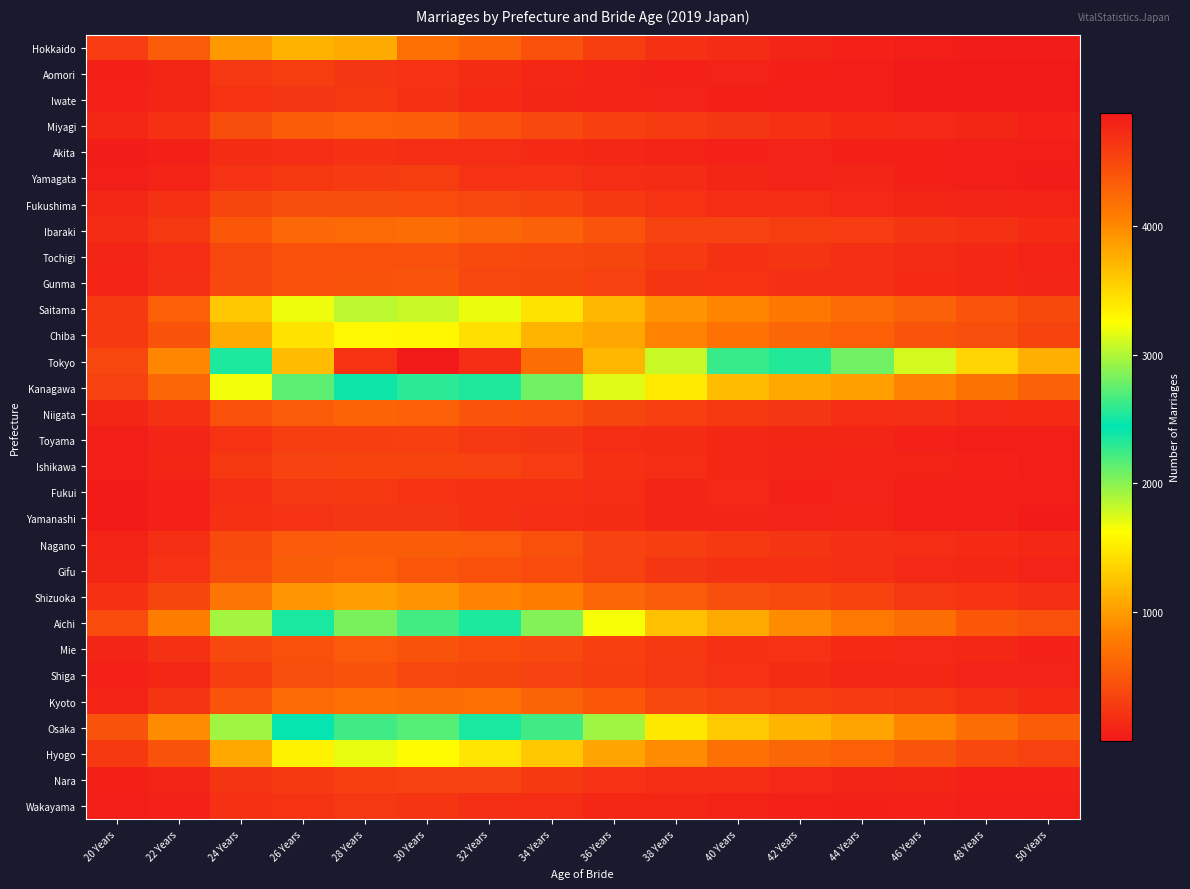

Reading left to right, what are all the values shown in this chart?

Hokkaido: 20 Years=289	22 Years=529	24 Years=975	26 Years=1144	28 Years=1098	30 Years=697	32 Years=601	34 Years=447	36 Years=302	38 Years=197	40 Years=151	42 Years=101	44 Years=76	46 Years=52	48 Years=42	50 Years=34
Aomori: 20 Years=66	22 Years=113	24 Years=252	26 Years=291	28 Years=241	30 Years=213	32 Years=159	34 Years=126	36 Years=94	38 Years=79	40 Years=84	42 Years=67	44 Years=56	46 Years=17	48 Years=5	50 Years=6
Iwate: 20 Years=72	22 Years=112	24 Years=220	26 Years=241	28 Years=258	30 Years=204	32 Years=146	34 Years=112	36 Years=93	38 Years=82	40 Years=68	42 Years=50	44 Years=49	46 Years=31	48 Years=14	50 Years=10
Miyagi: 20 Years=124	22 Years=195	24 Years=425	26 Years=548	28 Years=567	30 Years=558	32 Years=454	34 Years=379	36 Years=315	38 Years=278	40 Years=240	42 Years=200	44 Years=147	46 Years=136	48 Years=112	50 Years=81
Akita: 20 Years=34	22 Years=68	24 Years=158	26 Years=174	28 Years=200	30 Years=170	32 Years=174	34 Years=147	36 Years=121	38 Years=93	40 Years=80	42 Years=83	44 Years=69	46 Years=67	48 Years=59	50 Years=48
Yamagata: 20 Years=51	22 Years=100	24 Years=213	26 Years=255	28 Years=274	30 Years=294	32 Years=214	34 Years=206	36 Years=174	38 Years=156	40 Years=114	42 Years=85	44 Years=108	46 Years=66	48 Years=61	50 Years=42
Fukushima: 20 Years=128	22 Years=199	24 Years=361	26 Years=427	28 Years=424	30 Years=412	32 Years=372	34 Years=348	36 Years=265	38 Years=219	40 Years=168	42 Years=171	44 Years=134	46 Years=119	48 Years=106	50 Years=95
Ibaraki: 20 Years=154	22 Years=256	24 Years=505	26 Years=639	28 Years=658	30 Years=686	32 Years=623	34 Years=592	36 Years=478	38 Years=343	40 Years=338	42 Years=296	44 Years=282	46 Years=233	48 Years=198	50 Years=144
Tochigi: 20 Years=107	22 Years=168	24 Years=374	26 Years=456	28 Years=449	30 Years=443	32 Years=400	34 Years=378	36 Years=359	38 Years=275	40 Years=200	42 Years=229	44 Years=179	46 Years=157	48 Years=127	50 Years=91
Gunma: 20 Years=93	22 Years=185	24 Years=378	26 Years=455	28 Years=466	30 Years=485	32 Years=374	34 Years=366	36 Years=320	38 Years=232	40 Years=220	42 Years=180	44 Years=178	46 Years=142	48 Years=120	50 Years=109
Saitama: 20 Years=270	22 Years=573	24 Years=1280	26 Years=1679	28 Years=1849	30 Years=1805	32 Years=1692	34 Years=1456	36 Years=1167	38 Years=951	40 Years=852	42 Years=760	44 Years=657	46 Years=589	48 Years=474	50 Years=386
Chiba: 20 Years=264	22 Years=468	24 Years=1091	26 Years=1447	28 Years=1584	30 Years=1574	32 Years=1427	34 Years=1163	36 Years=1061	38 Years=849	40 Years=713	42 Years=614	44 Years=569	46 Years=485	48 Years=433	50 Years=350
Tokyo: 20 Years=370	22 Years=864	24 Years=2530	26 Years=3674	28 Years=4658	30 Years=4872	32 Years=4704	34 Years=4194	36 Years=3712	38 Years=3067	40 Years=2617	42 Years=2333	44 Years=2078	46 Years=1768	48 Years=1358	50 Years=1120
Kanagawa: 20 Years=337	22 Years=626	24 Years=1673	26 Years=2144	28 Years=2483	30 Years=2576	32 Years=2336	34 Years=2079	36 Years=1734	38 Years=1495	40 Years=1206	42 Years=1086	44 Years=1023	46 Years=838	48 Years=727	50 Years=576
Niigata: 20 Years=116	22 Years=203	24 Years=456	26 Years=535	28 Years=598	30 Years=566	32 Years=471	34 Years=453	36 Years=365	38 Years=311	40 Years=267	42 Years=236	44 Years=175	46 Years=181	48 Years=131	50 Years=139
Toyama: 20 Years=57	22 Years=106	24 Years=221	26 Years=306	28 Years=300	30 Years=313	32 Years=247	34 Years=236	36 Years=172	38 Years=160	40 Years=122	42 Years=116	44 Years=116	46 Years=80	48 Years=58	50 Years=57
Ishikawa: 20 Years=62	22 Years=117	24 Years=261	26 Years=347	28 Years=349	30 Years=355	32 Years=336	34 Years=281	36 Years=192	38 Years=169	40 Years=127	42 Years=105	44 Years=92	46 Years=97	48 Years=78	50 Years=55
Fukui: 20 Years=33	22 Years=72	24 Years=167	26 Years=249	28 Years=253	30 Years=218	32 Years=194	34 Years=186	36 Years=171	38 Years=103	40 Years=134	42 Years=77	44 Years=87	46 Years=57	48 Years=56	50 Years=48
Yamanashi: 20 Years=31	22 Years=79	24 Years=190	26 Years=208	28 Years=234	30 Years=241	32 Years=201	34 Years=174	36 Years=164	38 Years=104	40 Years=106	42 Years=84	44 Years=93	46 Years=54	48 Years=60	50 Years=32
Nagano: 20 Years=99	22 Years=184	24 Years=403	26 Years=519	28 Years=552	30 Years=551	32 Years=525	34 Years=447	36 Years=344	38 Years=304	40 Years=267	42 Years=226	44 Years=185	46 Years=174	48 Years=144	50 Years=124
Gifu: 20 Years=117	22 Years=207	24 Years=422	26 Years=552	28 Years=573	30 Years=498	32 Years=459	34 Years=405	36 Years=332	38 Years=240	40 Years=197	42 Years=190	44 Years=179	46 Years=132	48 Years=121	50 Years=90
Shizuoka: 20 Years=194	22 Years=359	24 Years=739	26 Years=963	28 Years=1014	30 Years=955	32 Years=851	34 Years=803	36 Years=622	38 Years=531	40 Years=434	42 Years=397	44 Years=354	46 Years=252	48 Years=223	50 Years=181
Aichi: 20 Years=409	22 Years=799	24 Years=1916	26 Years=2515	28 Years=2825	30 Years=2648	32 Years=2350	34 Years=2027	36 Years=1659	38 Years=1239	40 Years=1093	42 Years=904	44 Years=766	46 Years=678	48 Years=505	50 Years=443
Mie: 20 Years=104	22 Years=202	24 Years=379	26 Years=456	28 Years=521	30 Years=470	32 Years=413	34 Years=378	36 Years=310	38 Years=266	40 Years=189	42 Years=213	44 Years=147	46 Years=132	48 Years=128	50 Years=74
Shiga: 20 Years=77	22 Years=127	24 Years=309	26 Years=434	28 Years=466	30 Years=375	32 Years=358	34 Years=347	36 Years=300	38 Years=248	40 Years=210	42 Years=158	44 Years=125	46 Years=120	48 Years=84	50 Years=88
Kyoto: 20 Years=91	22 Years=226	24 Years=483	26 Years=654	28 Years=707	30 Years=673	32 Years=690	34 Years=606	36 Years=500	38 Years=384	40 Years=324	42 Years=298	44 Years=279	46 Years=256	48 Years=201	50 Years=143
Osaka: 20 Years=469	22 Years=900	24 Years=1934	26 Years=2422	28 Years=2643	30 Years=2710	32 Years=2523	34 Years=2238	36 Years=1932	38 Years=1482	40 Years=1300	42 Years=1161	44 Years=1053	46 Years=853	48 Years=671	50 Years=539
Hyogo: 20 Years=268	22 Years=465	24 Years=1081	26 Years=1549	28 Years=1698	30 Years=1602	32 Years=1463	34 Years=1280	36 Years=1056	38 Years=892	40 Years=707	42 Years=625	44 Years=575	46 Years=481	48 Years=384	50 Years=333
Nara: 20 Years=63	22 Years=103	24 Years=229	26 Years=262	28 Years=318	30 Years=341	32 Years=322	34 Years=269	36 Years=210	38 Years=173	40 Years=174	42 Years=136	44 Years=107	46 Years=115	48 Years=80	50 Years=76
Wakayama: 20 Years=50	22 Years=80	24 Years=195	26 Years=218	28 Years=251	30 Years=232	32 Years=184	34 Years=173	36 Years=123	38 Years=124	40 Years=92	42 Years=81	44 Years=68	46 Years=76	48 Years=62	50 Years=48